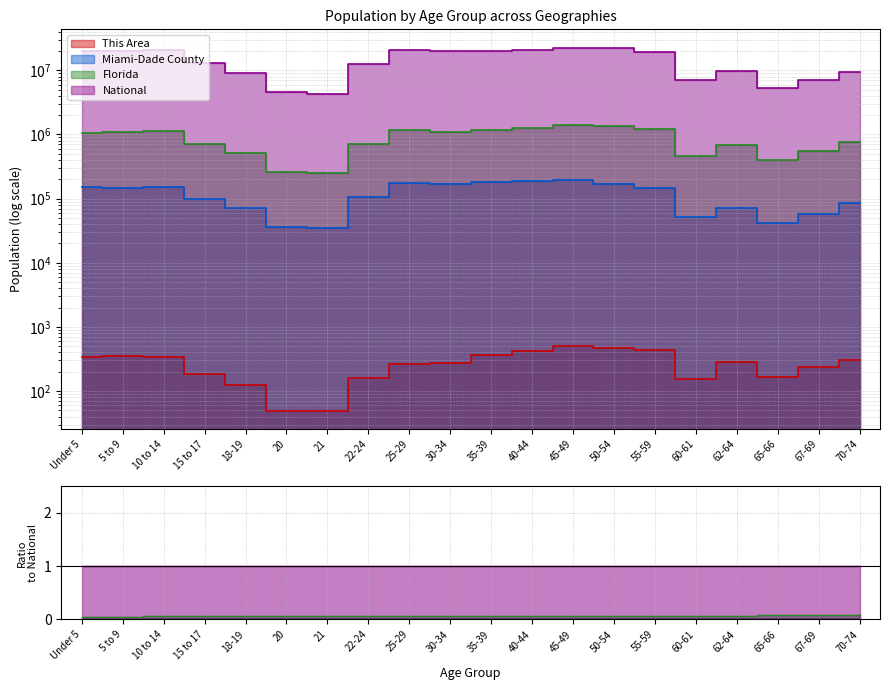

What is the difference between the maximum and second lowest values in the Florida series?

1143172